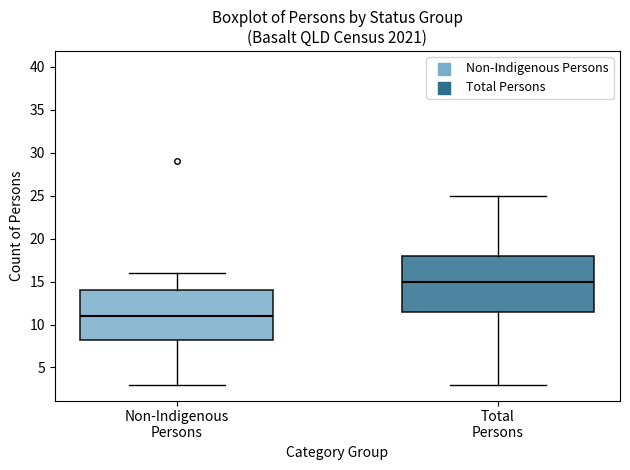

Reading left to right, read every box against the y-axis: the position of its median line, the range the box covers, and the ends of its whiskers. The values are not printed on the chart, so give them approximately, as read against the axis.

Non-Indigenous Persons: median 11.0, box 8.5 to 14.0, whiskers 3.0 to 16.0
Total Persons: median 15.0, box 11.5 to 18.0, whiskers 3.0 to 25.0